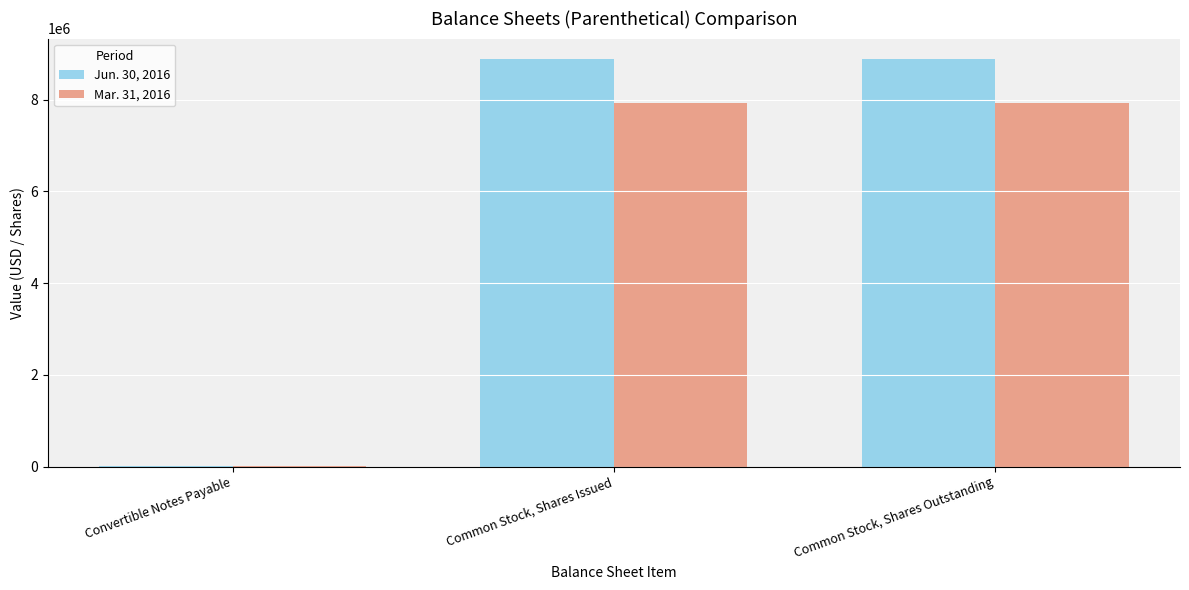

Which series has the largest total across all categories?

Jun. 30, 2016